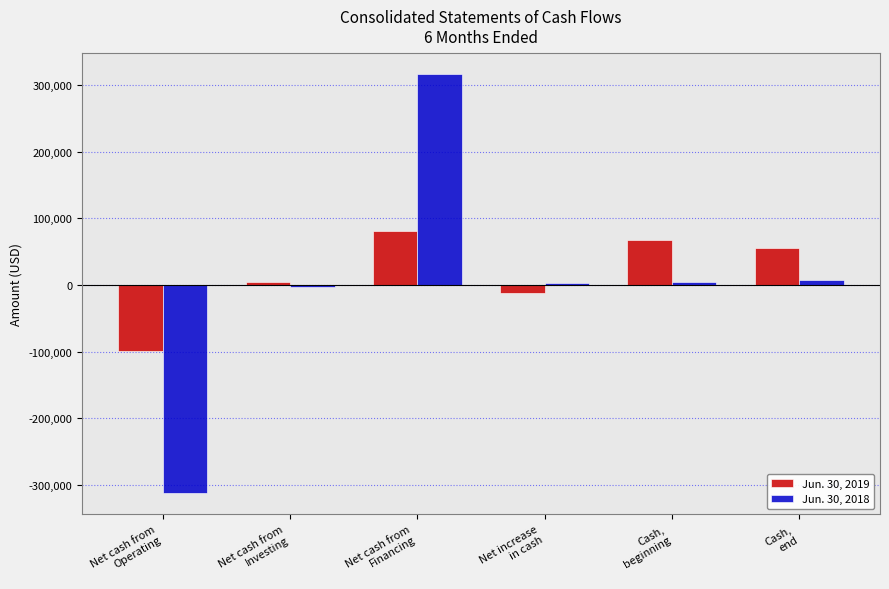

How many values in the Jun. 30, 2018 series are below 5046?

3